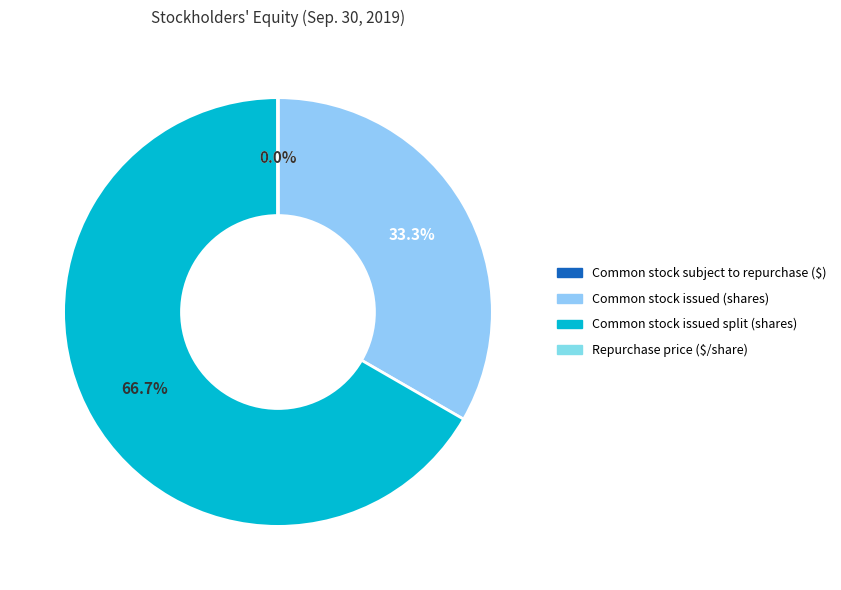

To the nearest percent, what is the difference between the largest and smallest slice percentages?

67%